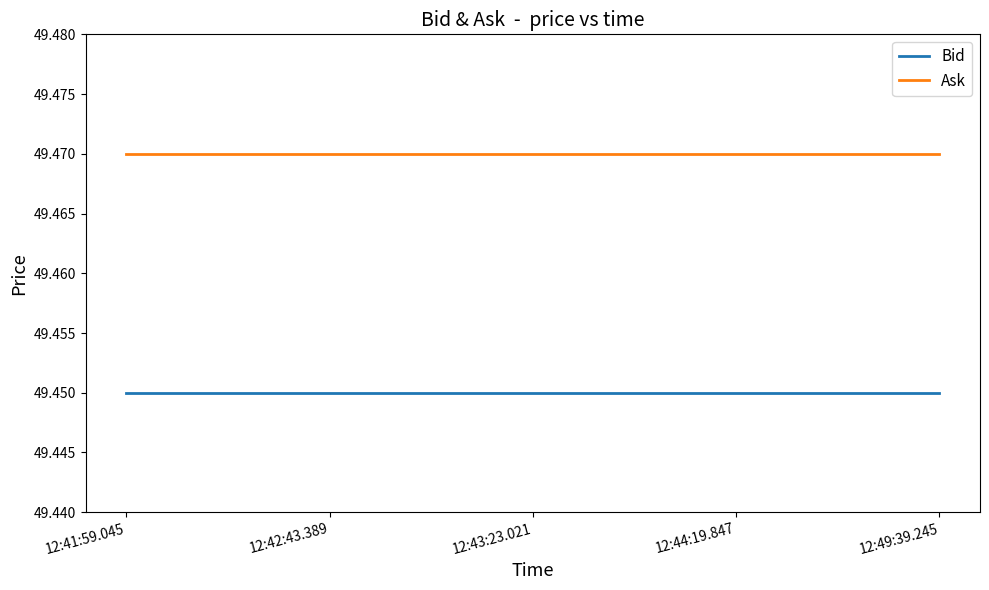

Which series has the largest total across all categories?

Ask